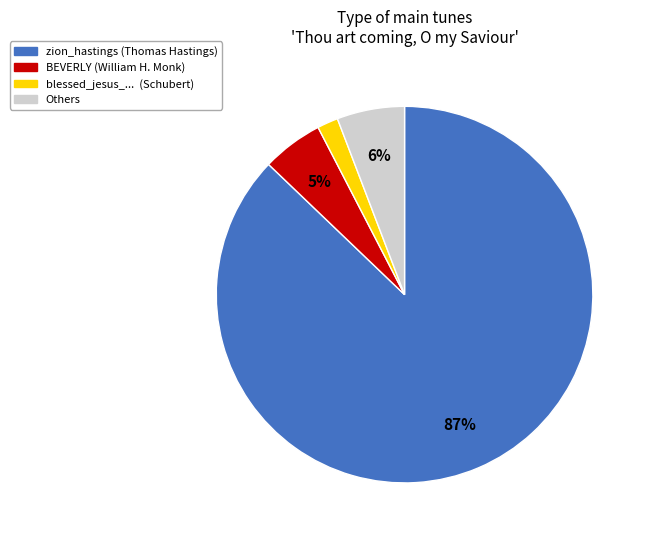

To the nearest percent, what is the average slice percentage?

25%